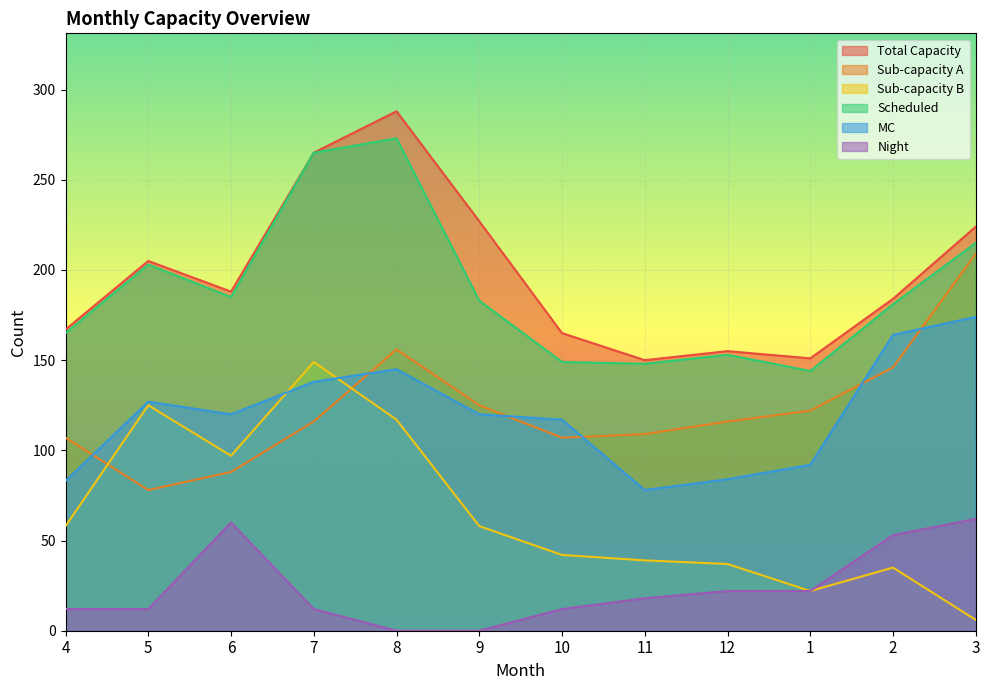

At 11, list the series in order from smallest to largest.

Night, Sub-capacity B, MC, Sub-capacity A, Scheduled, Total Capacity